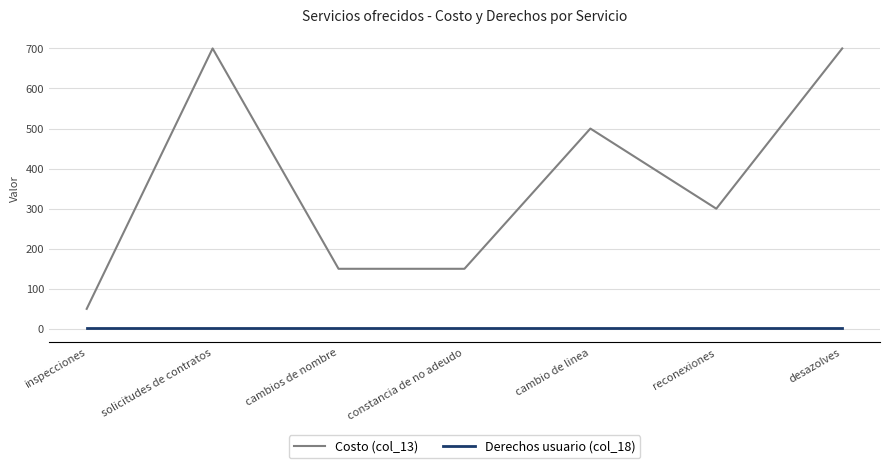

What is the total value across all series at desazolves?

701